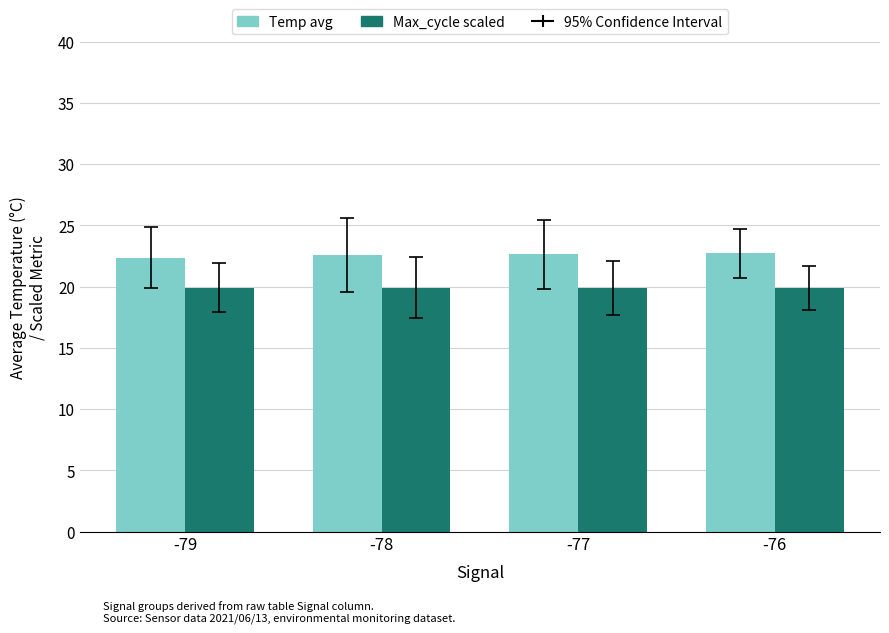

What is the difference between the highest and lowest values at -77?

2.7